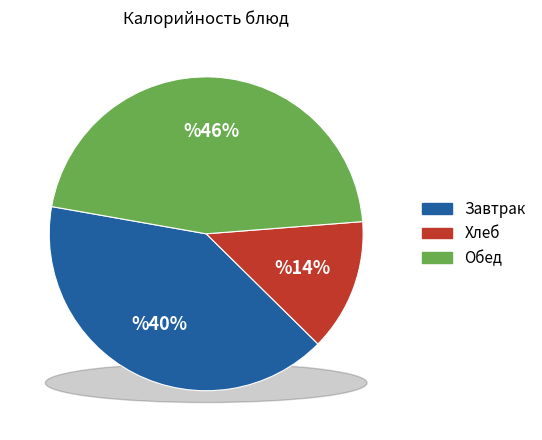

To the nearest percent, what is the difference between the Обед (гарнир) and Завтрак (хлеб) slice percentages?

6%